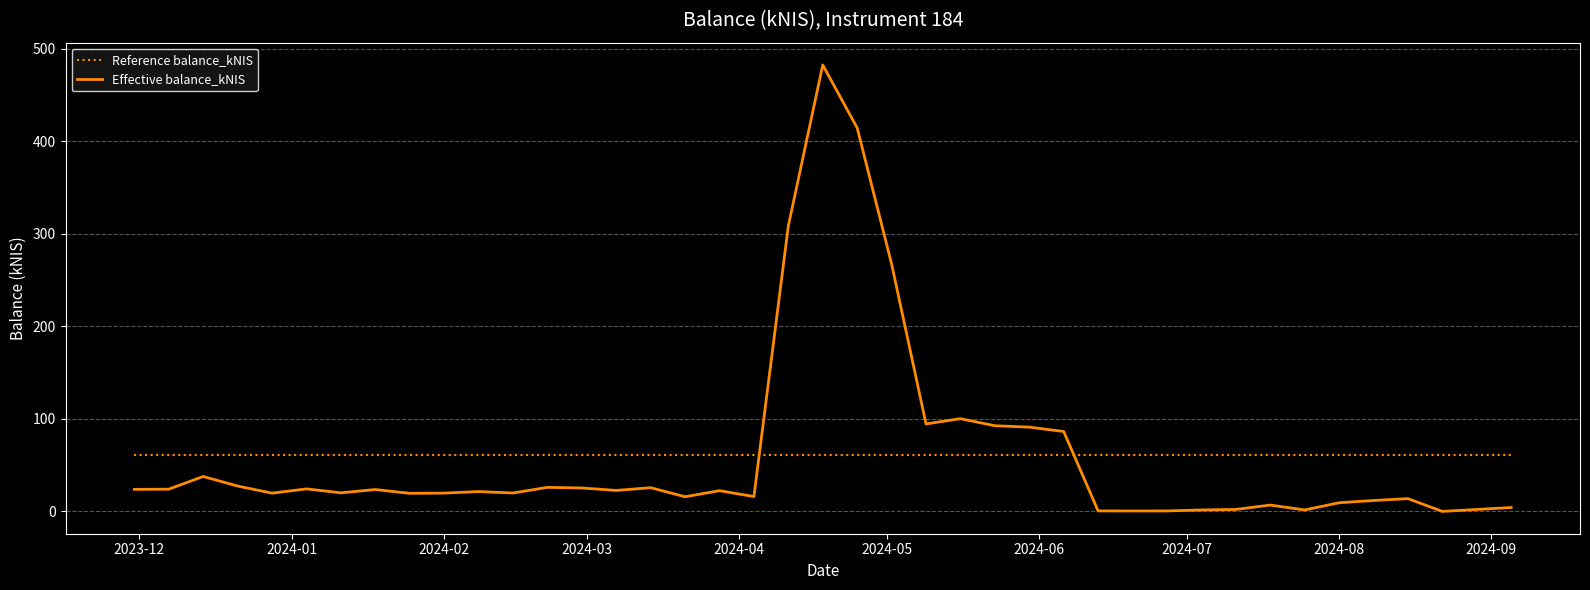

How many lines are shown in the chart?

2